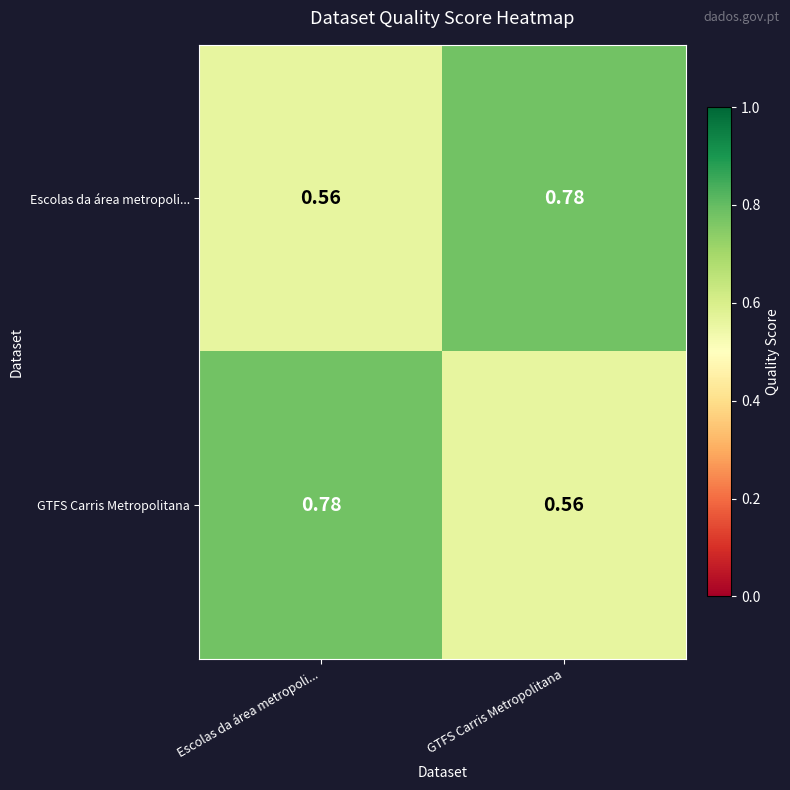

Is the value of GTFS Carris Metropolitana at GTFS Carris Metropolitana greater than the value of Escolas da área metropoli... at GTFS Carris Metropolitana?

No